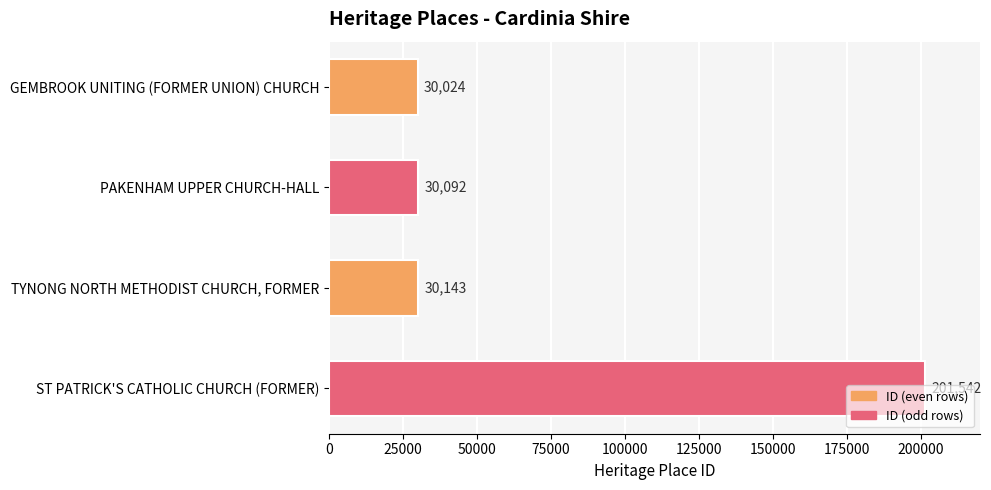

What is the difference between the maximum and minimum values?

171518